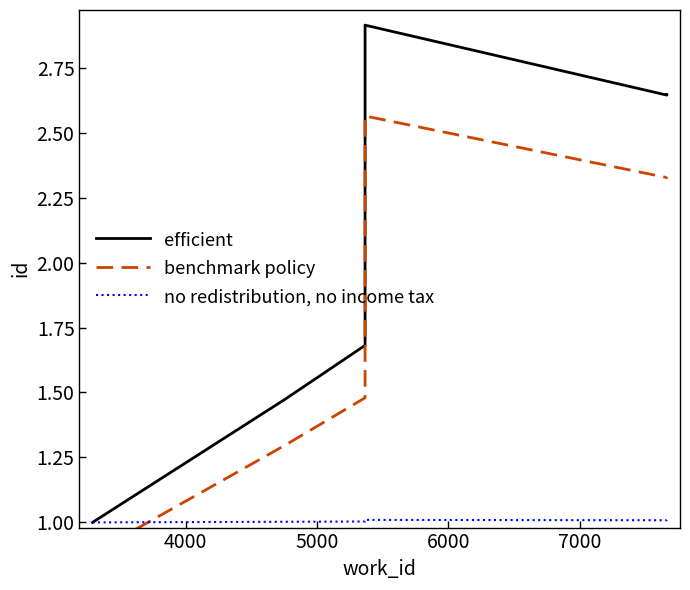

What is the sum of all benchmark policy values?

10.9